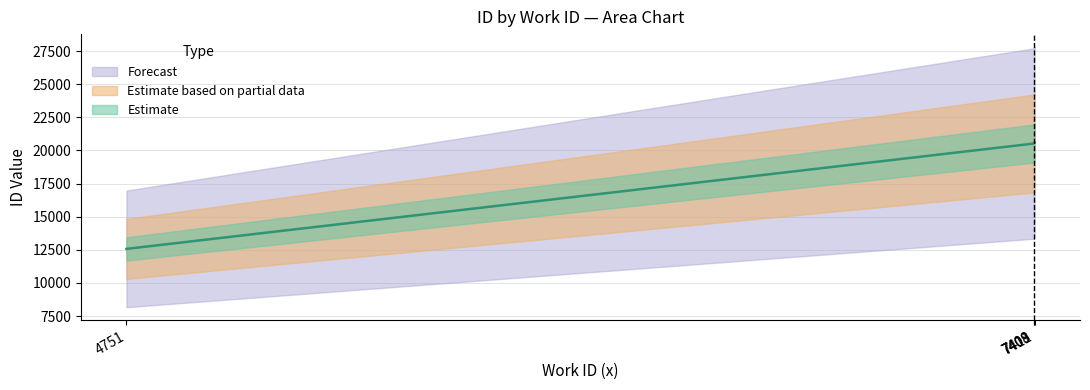

What is the difference between the second highest and minimum values?

7962